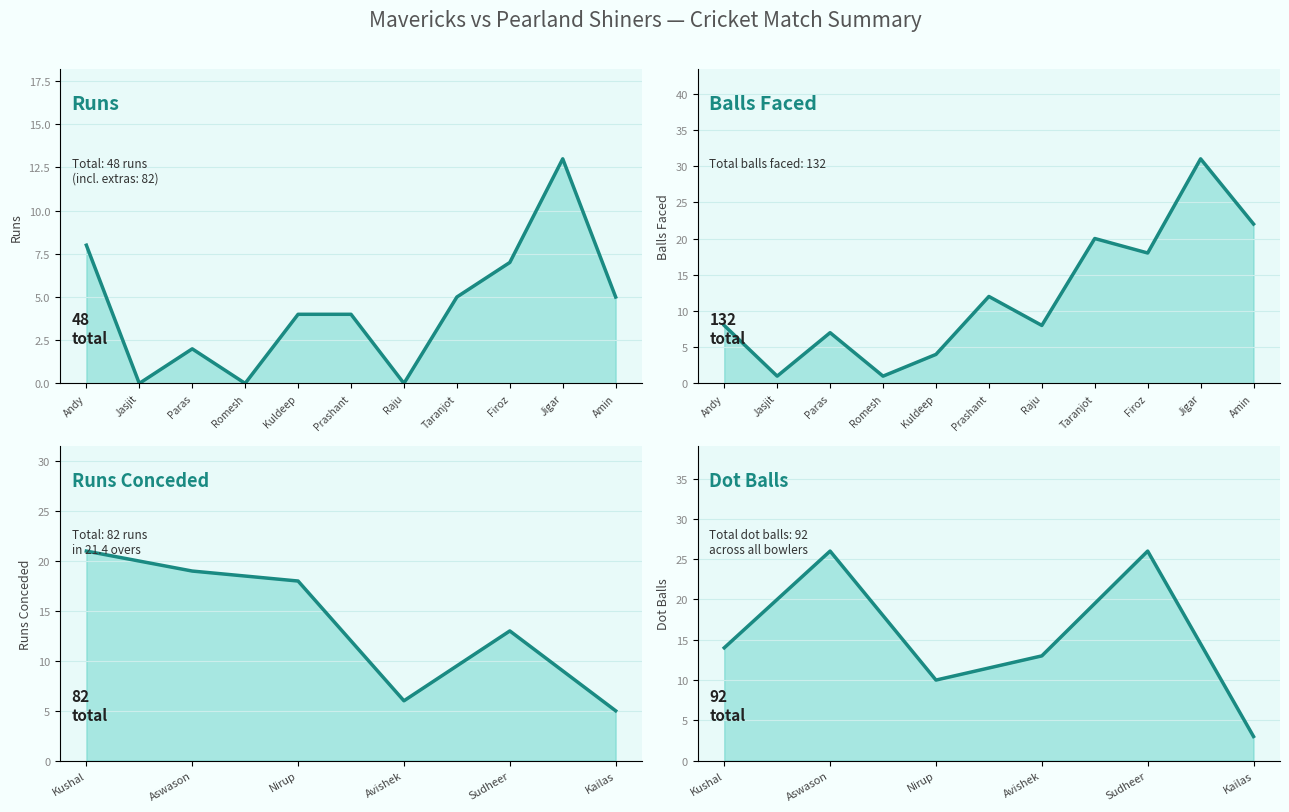

True or false: Mavericks Runs and Mavericks Balls intersect in this chart.

False